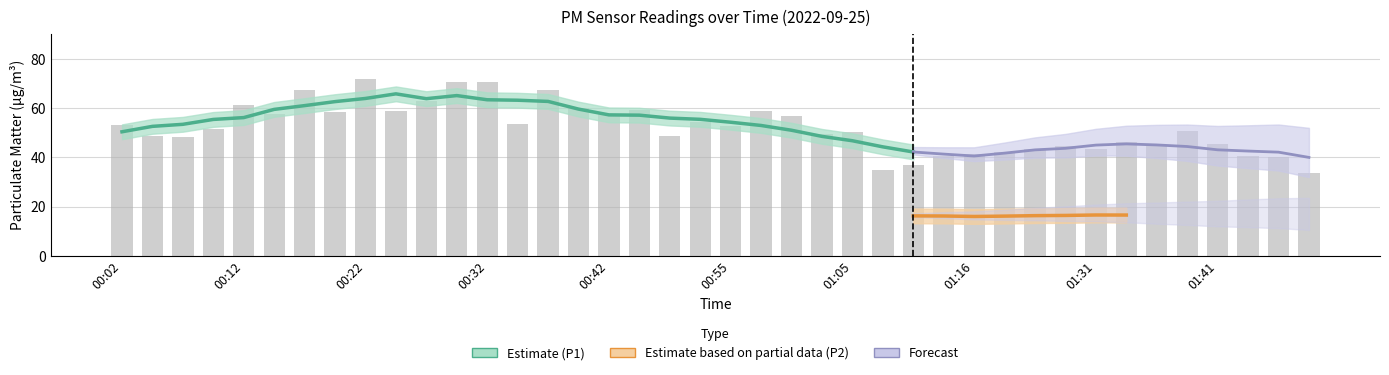

Reading left to right, transcribe all the data shown in this chart.

00:02=53.2	00:04=48.7	00:07=48.3	00:09=51.4	00:12=61.4	00:14=57.6	00:17=67.3	00:19=58.4	00:22=72.0	00:24=59.0	00:27=62.8	00:29=70.4	00:32=70.7	00:35=53.6	00:37=67.2	00:40=60.1	00:42=57.7	00:45=59.4	00:47=48.6	00:53=54.2	00:55=52.8	00:58=58.9	01:00=56.6	01:03=49.5	01:05=50.2	01:08=35.0	01:11=36.8	01:13=40.4	01:16=41.5	01:19=42.1	01:22=43.4	01:28=44.7	01:31=43.2	01:33=46.1	01:36=44.8	01:39=50.7	01:41=45.5	01:44=40.5	01:47=40.2	01:49=33.9